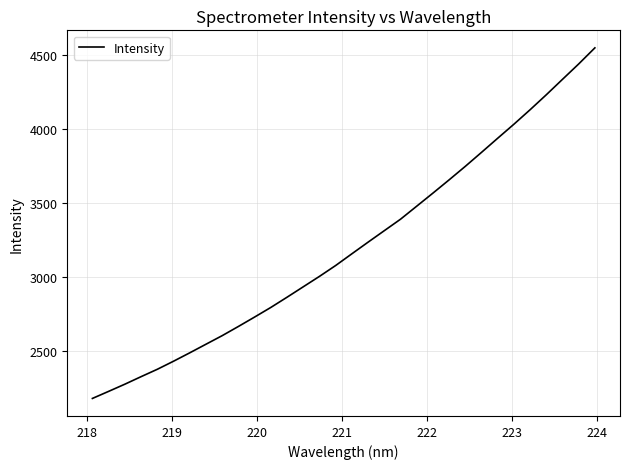

What is the smallest value displayed?

2178.9